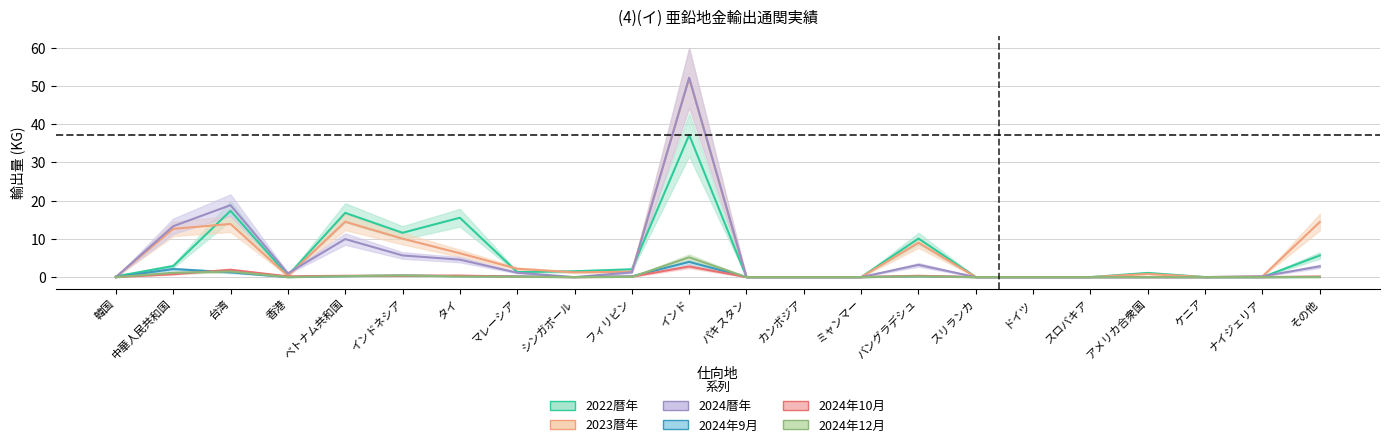

Reading right to left, list all the values displayed in this chart.

2022暦年: 5.7	0.0	0.0	1.1	0.0	0.0	0.0	10.1	0.0	0.0	0.0	37.2	2.0	1.5	1.3	15.5	11.6	16.8	0.4	17.4	2.9	0.2
2023暦年: 14.4	0.2	0.0	0.8	0.0	0.0	0.0	9.0	0.0	0.0	0.0	52.1	1.4	1.2	2.2	6.2	10.1	14.5	0.3	13.9	12.6	0.0
2024暦年: 2.8	0.2	0.0	0.0	0.0	0.0	0.0	3.2	0.0	0.0	0.0	52.2	1.2	0.0	1.1	4.6	5.7	10.0	1.0	18.8	13.3	0.0
2024年9月: 0.0	0.0	0.0	0.0	0.0	0.0	0.0	0.2	0.0	0.0	0.0	4.0	0.2	0.0	0.2	0.2	0.4	0.2	0.0	1.2	2.1	0.0
2024年10月: 0.1	0.0	0.0	0.0	0.0	0.0	0.0	0.3	0.0	0.0	0.0	2.8	0.1	0.0	0.1	0.4	0.4	0.3	0.2	1.9	0.8	0.0
2024年12月: 0.0	0.0	0.0	0.0	0.0	0.0	0.0	0.2	0.0	0.0	0.0	5.2	0.1	0.0	0.1	0.1	0.5	0.3	0.0	1.5	1.1	0.0